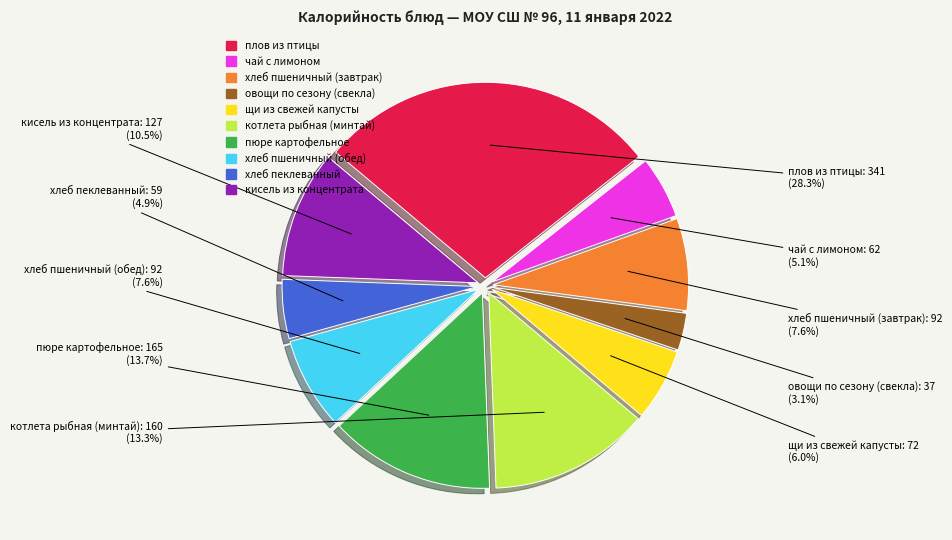

The хлеб пшеничный (обед) slice represents 8% of the pie. True or false?

True